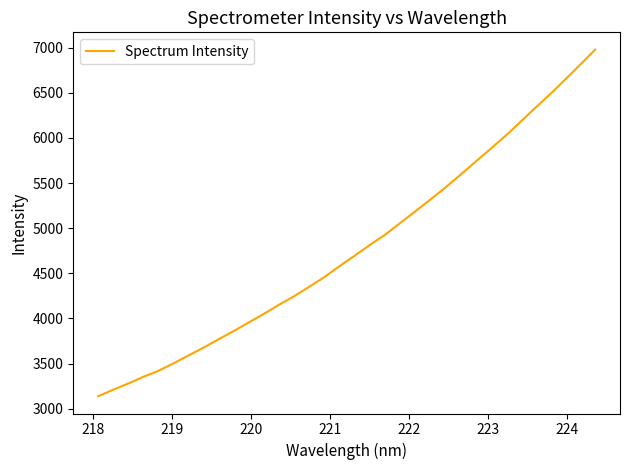

What is the difference between the maximum and minimum values?

3836.8